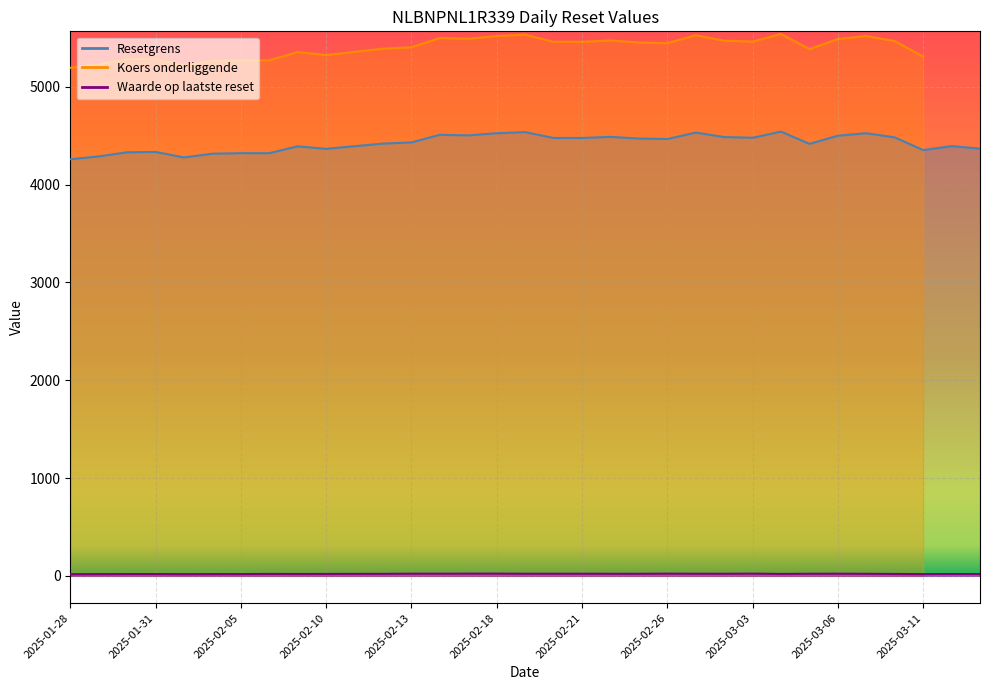

Is the value of Resetgrens at 2025-03-11 greater than the value of Waarde op laatste reset at 2025-03-13?

Yes